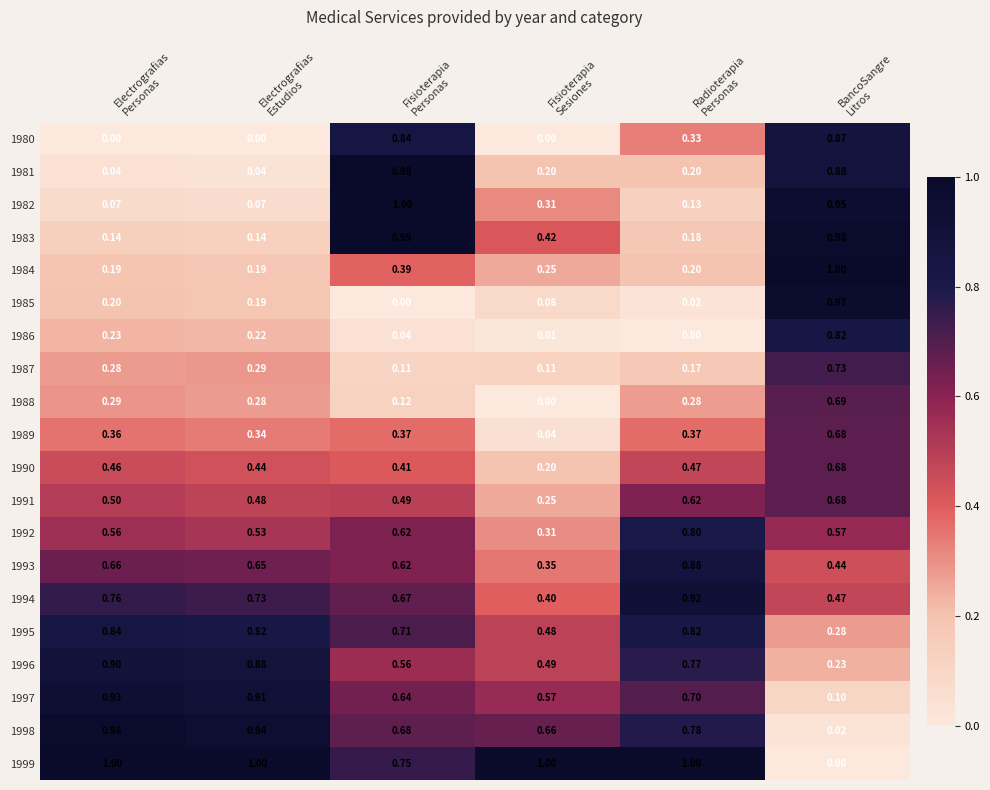

Count the number of data series in this chart.

20